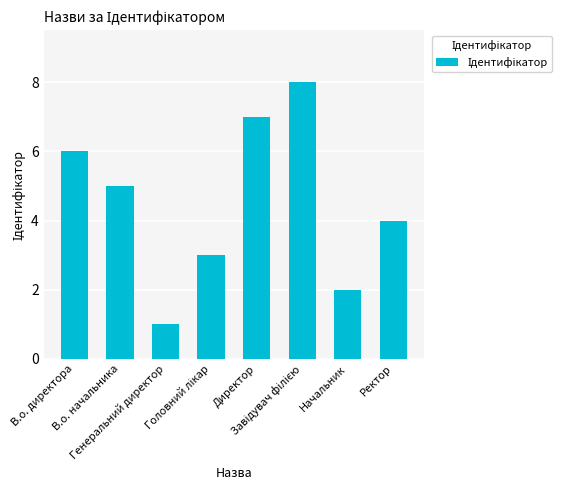

Count the number of data series in this chart.

1